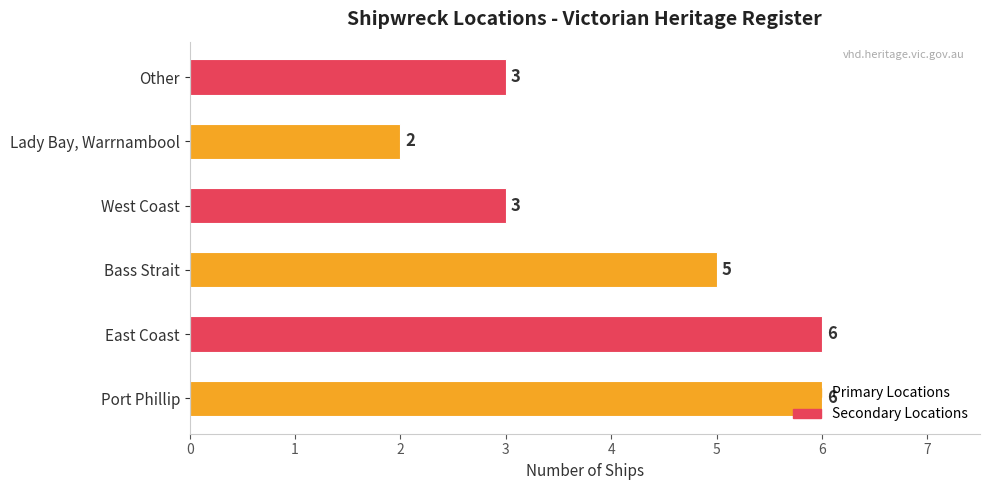

What is the greatest value displayed?

6